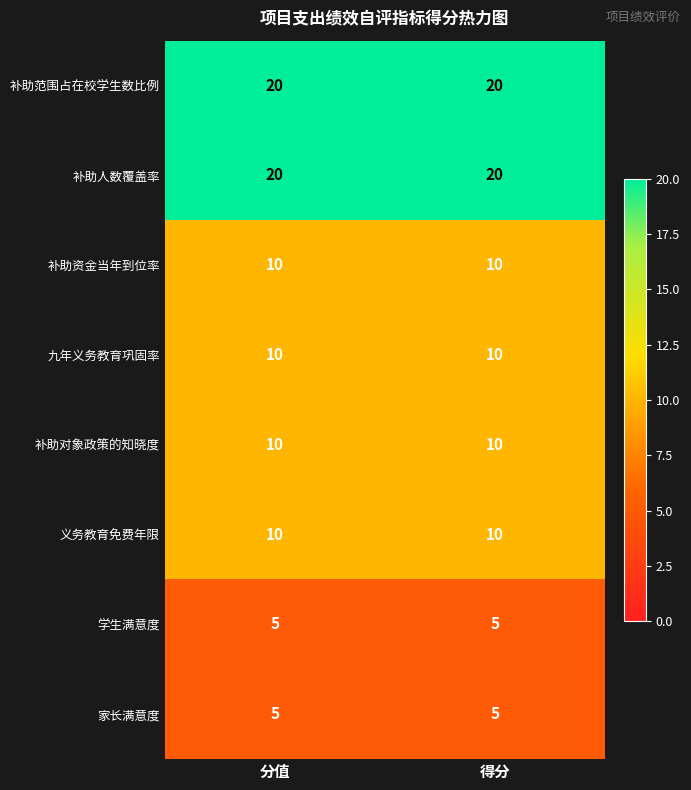

What is the greatest value displayed?

20